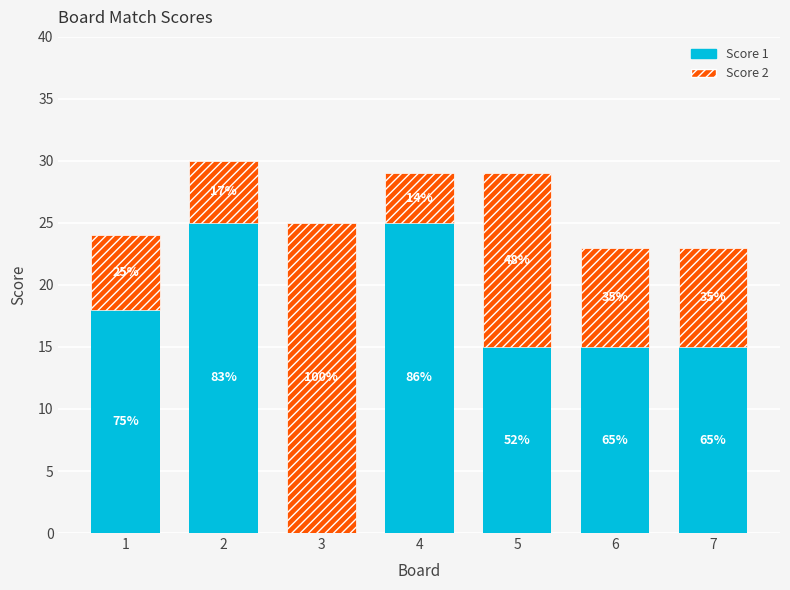

Are the bars horizontal?

No